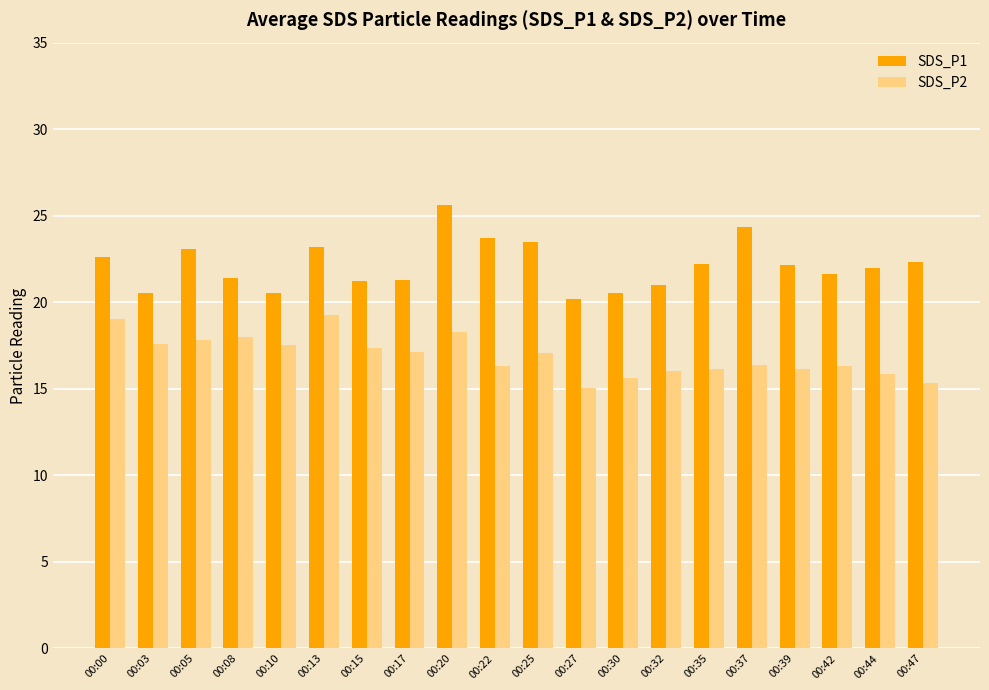

What is the total value across all series at 00:35?

38.3